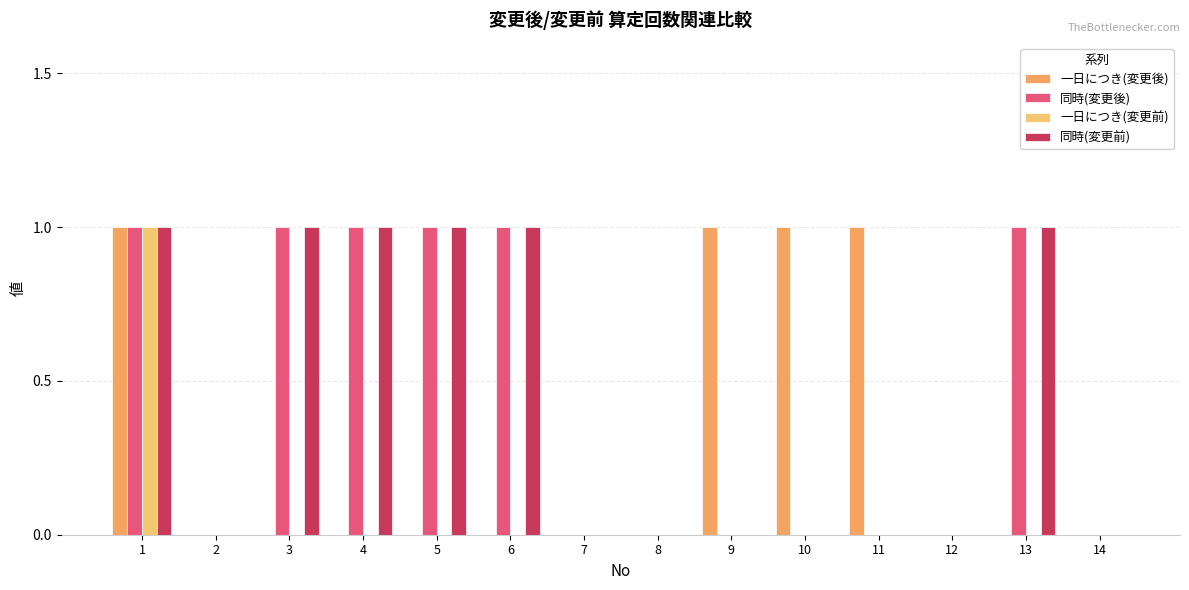

Reading left to right, list all the values displayed in this chart.

一日につき(変更後): 1=1	2=0	3=0	4=0	5=0	6=0	7=0	8=0	9=1	10=1	11=1	12=0	13=0	14=0
同時(変更後): 1=1	2=0	3=1	4=1	5=1	6=1	7=0	8=0	9=0	10=0	11=0	12=0	13=1	14=0
一日につき(変更前): 1=1	2=0	3=0	4=0	5=0	6=0	7=0	8=0	9=0	10=0	11=0	12=0	13=0	14=0
同時(変更前): 1=1	2=0	3=1	4=1	5=1	6=1	7=0	8=0	9=0	10=0	11=0	12=0	13=1	14=0